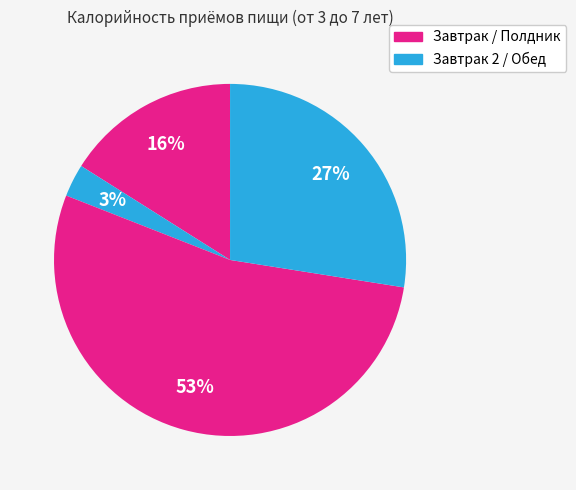

Count the number of slices in the pie.

4